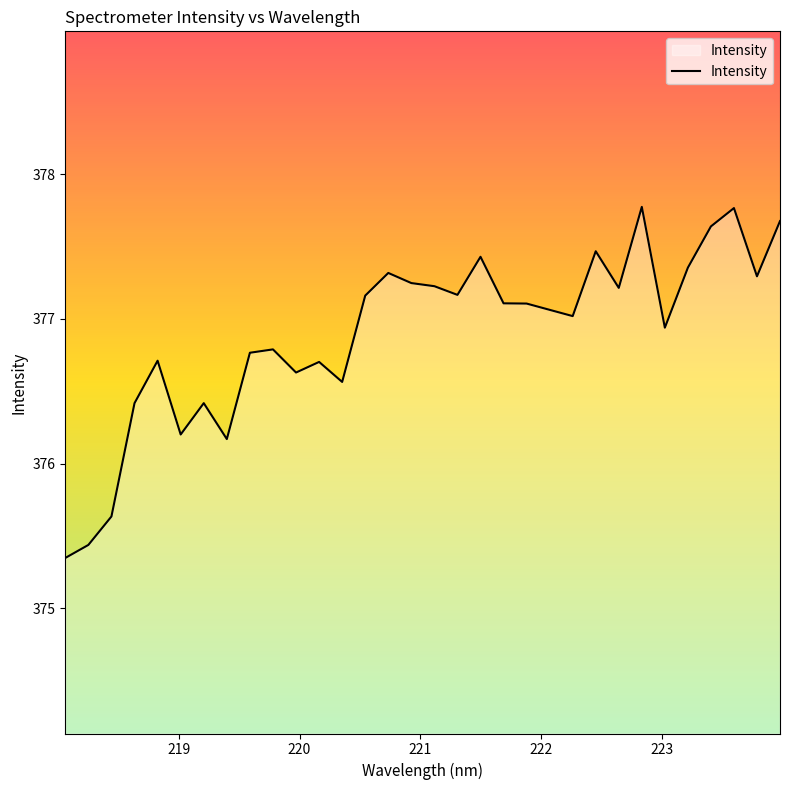

What is the maximum value shown in the chart?

377.8